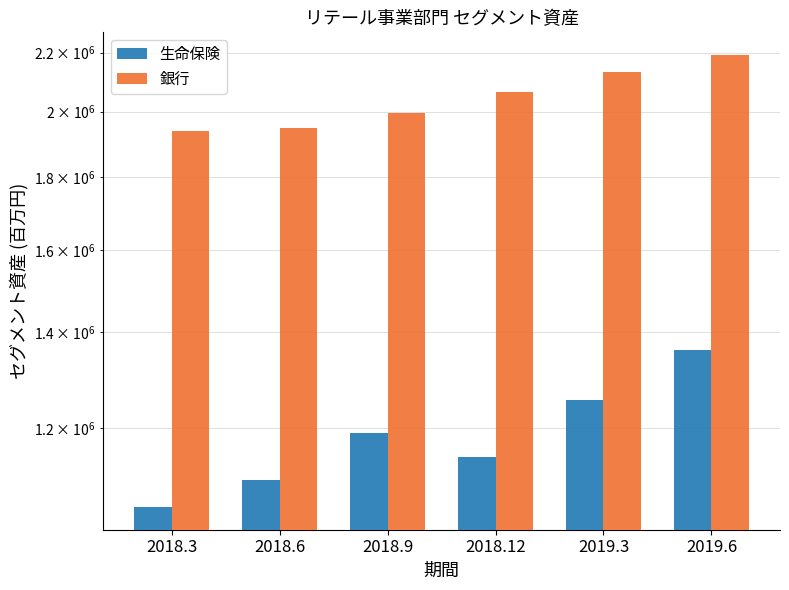

True or false: 生命保険 has a value of 1102996 at 2018.6.

True